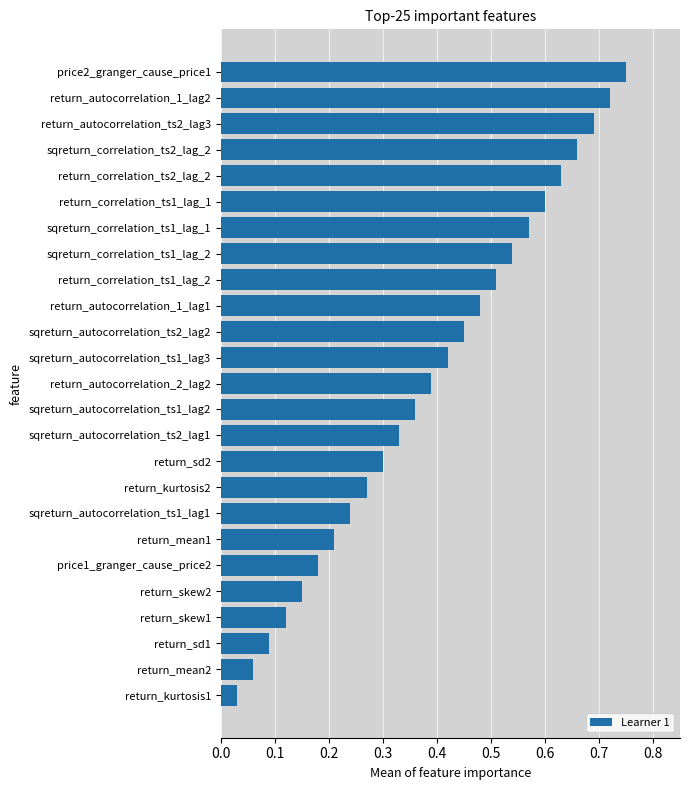

Which label corresponds to the largest value in the chart?

price2_granger_cause_price1